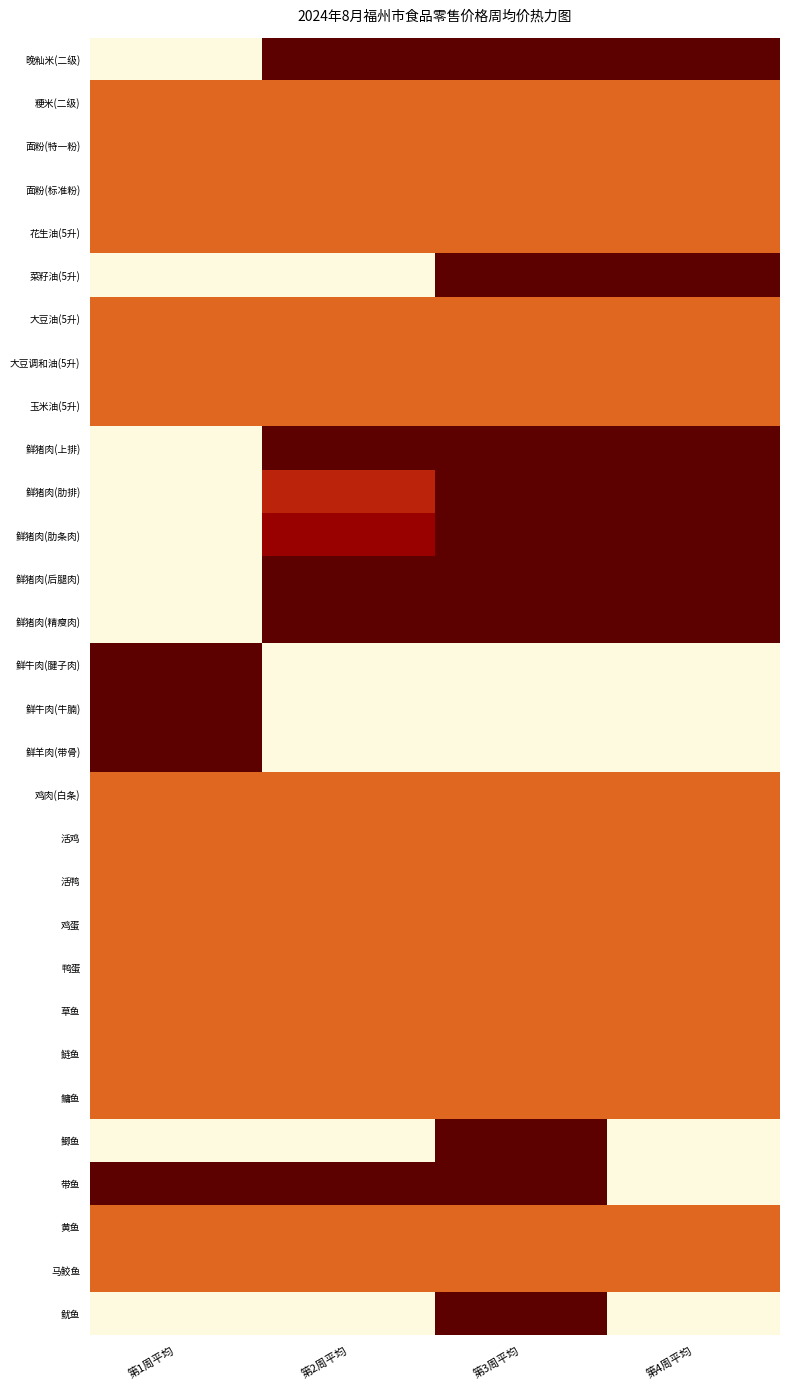

Reading right to left, list all the values displayed in this chart.

晚籼米(二级): 第4周平均=1.0	第3周平均=1.0	第2周平均=1.0	第1周平均=0.0
粳米(二级): 第4周平均=0.5	第3周平均=0.5	第2周平均=0.5	第1周平均=0.5
面粉(特一粉): 第4周平均=0.5	第3周平均=0.5	第2周平均=0.5	第1周平均=0.5
面粉(标准粉): 第4周平均=0.5	第3周平均=0.5	第2周平均=0.5	第1周平均=0.5
花生油(5升): 第4周平均=0.5	第3周平均=0.5	第2周平均=0.5	第1周平均=0.5
菜籽油(5升): 第4周平均=1.0	第3周平均=1.0	第2周平均=0.0	第1周平均=0.0
大豆油(5升): 第4周平均=0.5	第3周平均=0.5	第2周平均=0.5	第1周平均=0.5
大豆调和油(5升): 第4周平均=0.5	第3周平均=0.5	第2周平均=0.5	第1周平均=0.5
玉米油(5升): 第4周平均=0.5	第3周平均=0.5	第2周平均=0.5	第1周平均=0.5
鲜猪肉(上排): 第4周平均=1.0	第3周平均=1.0	第2周平均=1.0	第1周平均=0.0
鲜猪肉(肋排): 第4周平均=1.0	第3周平均=1.0	第2周平均=0.7	第1周平均=0.0
鲜猪肉(肋条肉): 第4周平均=1.0	第3周平均=1.0	第2周平均=0.8	第1周平均=0.0
鲜猪肉(后腿肉): 第4周平均=1.0	第3周平均=1.0	第2周平均=1.0	第1周平均=0.0
鲜猪肉(精瘦肉): 第4周平均=1.0	第3周平均=1.0	第2周平均=1.0	第1周平均=0.0
鲜牛肉(腱子肉): 第4周平均=0.0	第3周平均=0.0	第2周平均=0.0	第1周平均=1.0
鲜牛肉(牛腩): 第4周平均=0.0	第3周平均=0.0	第2周平均=0.0	第1周平均=1.0
鲜羊肉(带骨): 第4周平均=0.0	第3周平均=0.0	第2周平均=0.0	第1周平均=1.0
鸡肉(白条): 第4周平均=0.5	第3周平均=0.5	第2周平均=0.5	第1周平均=0.5
活鸡: 第4周平均=0.5	第3周平均=0.5	第2周平均=0.5	第1周平均=0.5
活鸭: 第4周平均=0.5	第3周平均=0.5	第2周平均=0.5	第1周平均=0.5
鸡蛋: 第4周平均=0.5	第3周平均=0.5	第2周平均=0.5	第1周平均=0.5
鸭蛋: 第4周平均=0.5	第3周平均=0.5	第2周平均=0.5	第1周平均=0.5
草鱼: 第4周平均=0.5	第3周平均=0.5	第2周平均=0.5	第1周平均=0.5
鲢鱼: 第4周平均=0.5	第3周平均=0.5	第2周平均=0.5	第1周平均=0.5
鳙鱼: 第4周平均=0.5	第3周平均=0.5	第2周平均=0.5	第1周平均=0.5
鲫鱼: 第4周平均=0.0	第3周平均=1.0	第2周平均=0.0	第1周平均=0.0
带鱼: 第4周平均=0.0	第3周平均=1.0	第2周平均=1.0	第1周平均=1.0
黄鱼: 第4周平均=0.5	第3周平均=0.5	第2周平均=0.5	第1周平均=0.5
马鲛鱼: 第4周平均=0.5	第3周平均=0.5	第2周平均=0.5	第1周平均=0.5
鱿鱼: 第4周平均=0.0	第3周平均=1.0	第2周平均=0.0	第1周平均=0.0